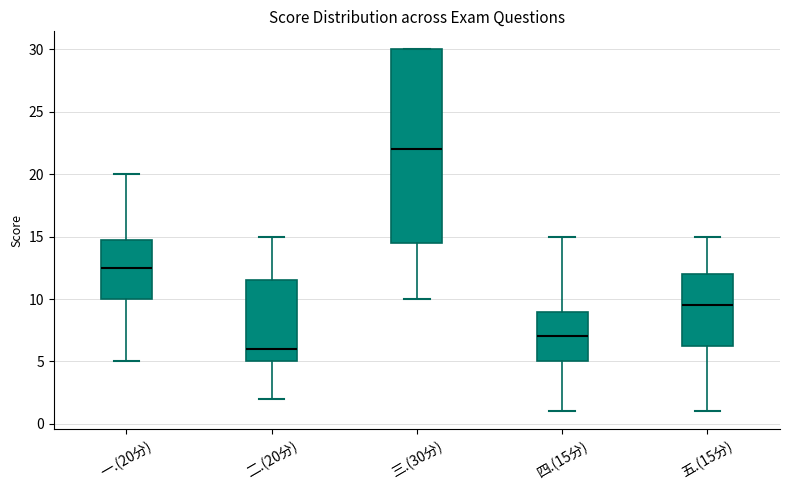

Reading left to right, transcribe this box plot: for each box, give where its median line is, the range the box spans, and where its two whiskers end, as read against the y-axis. The values are not printed on the chart, so give them approximately, as read against the axis.

一.(20分): median 12.5, box 10.0 to 15.0, whiskers 5.0 to 20.0
二.(20分): median 6.0, box 5.0 to 11.5, whiskers 2.0 to 15.0
三.(30分): median 22.0, box 14.5 to 30.0, whiskers 10.0 to 30.0
四.(15分): median 7.0, box 5.0 to 9.0, whiskers 1.0 to 15.0
五.(15分): median 9.5, box 6.5 to 12.0, whiskers 1.0 to 15.0